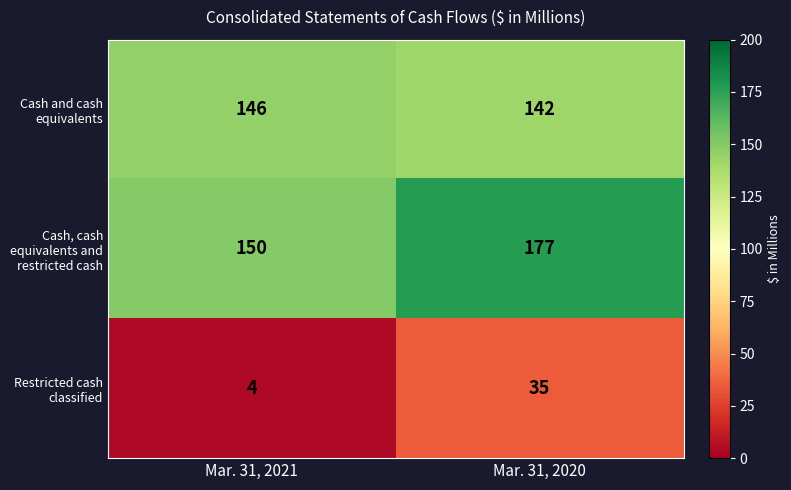

Rank the series by their maximum value, from highest to lowest.

Cash, cash equivalents and restricted cash, Cash and cash equivalents, Restricted cash classified